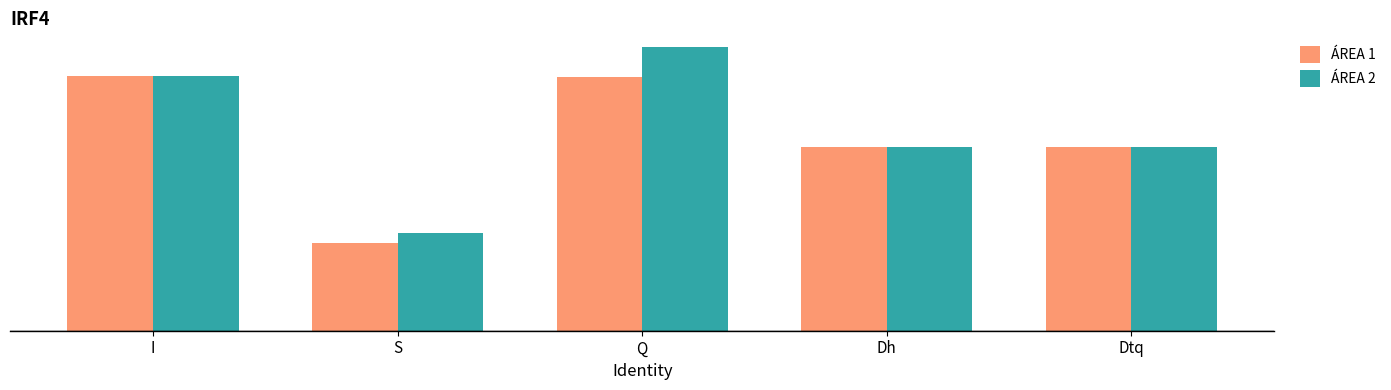

What is the sum of all ÁREA 2 values?

683.7